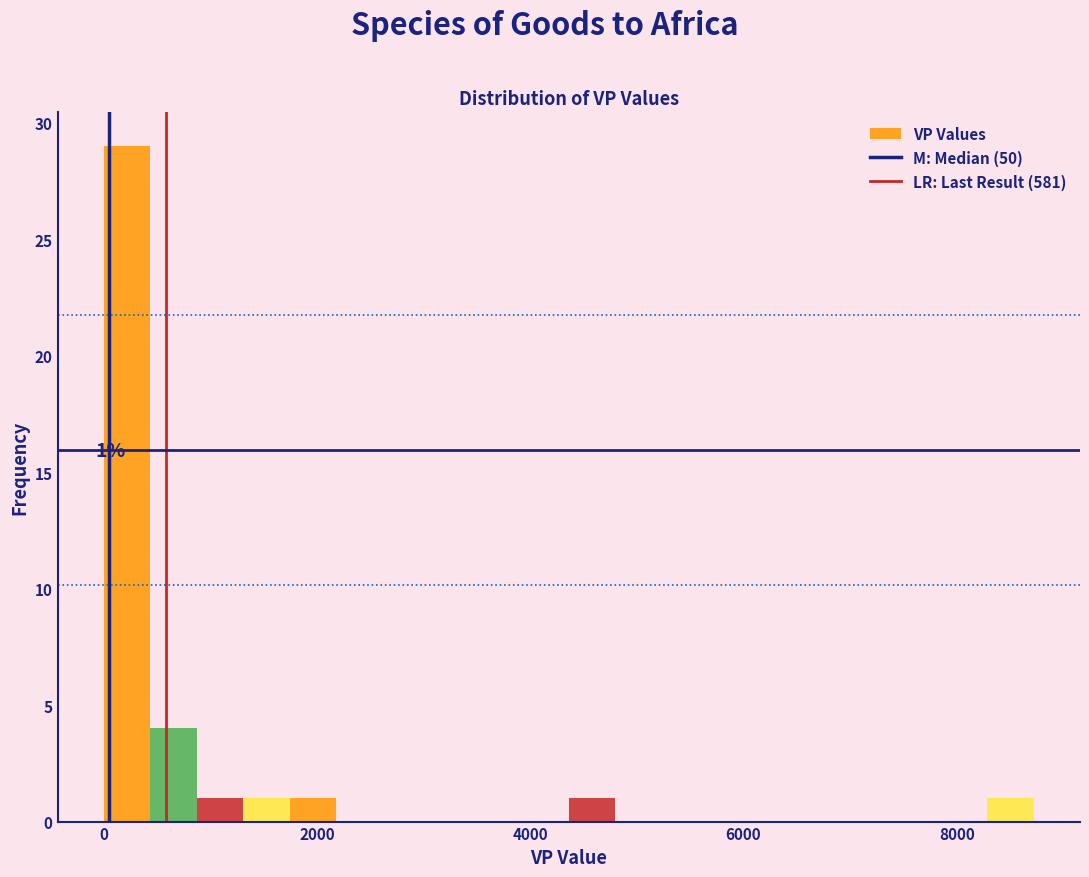

Read against the x-axis, roughly where is the centre of the tallest bar?

200